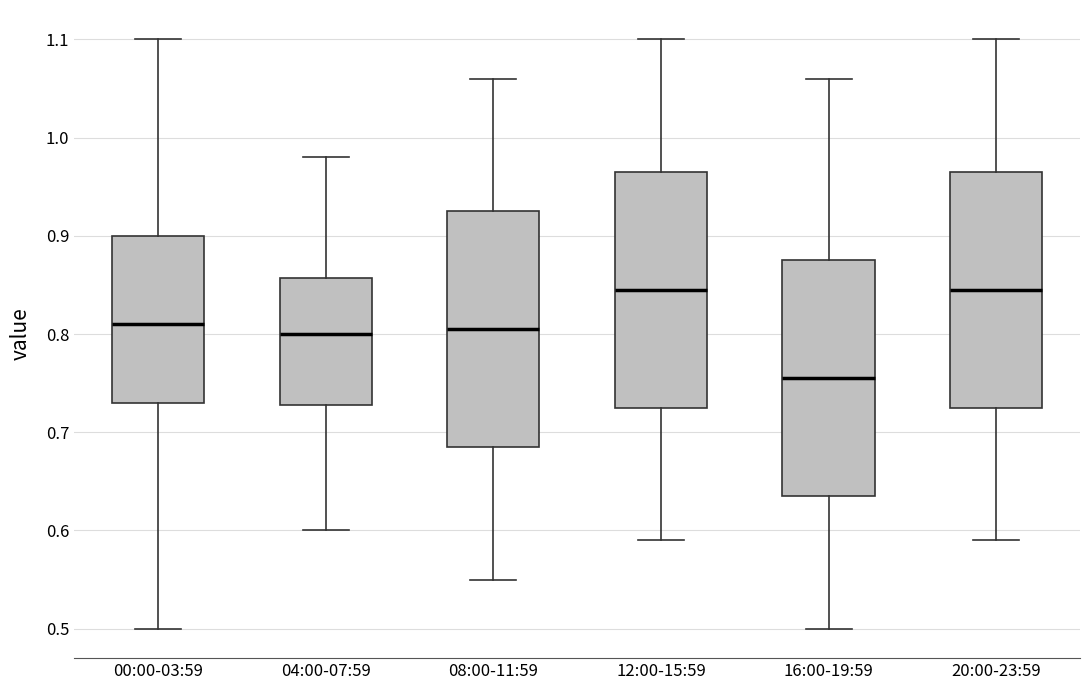

Reading left to right, transcribe this box plot: for each box, give where its median line is, the range the box spans, and where its two whiskers end, as read against the y-axis. The values are not printed on the chart, so give them approximately, as read against the axis.

00:00-03:59: median 0.81, box 0.73 to 0.90, whiskers 0.50 to 1.10
04:00-07:59: median 0.80, box 0.73 to 0.86, whiskers 0.60 to 0.98
08:00-11:59: median 0.81, box 0.69 to 0.93, whiskers 0.55 to 1.06
12:00-15:59: median 0.85, box 0.73 to 0.97, whiskers 0.59 to 1.10
16:00-19:59: median 0.76, box 0.64 to 0.88, whiskers 0.50 to 1.06
20:00-23:59: median 0.85, box 0.73 to 0.97, whiskers 0.59 to 1.10